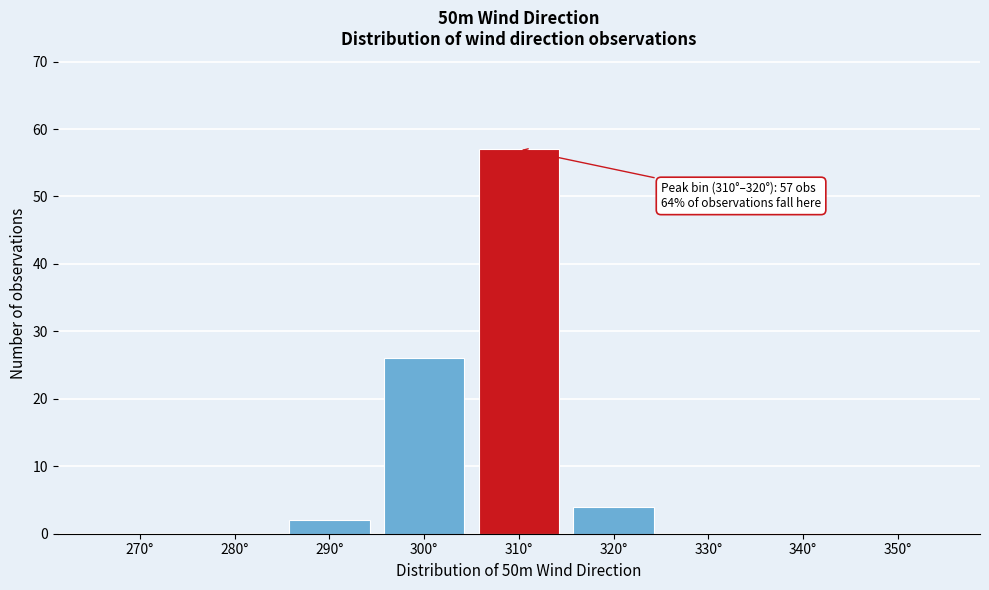

Reading right to left, list all the values displayed in this chart.

350°=0	340°=0	330°=0	320°=4	310°=57	300°=26	290°=2	280°=0	270°=0